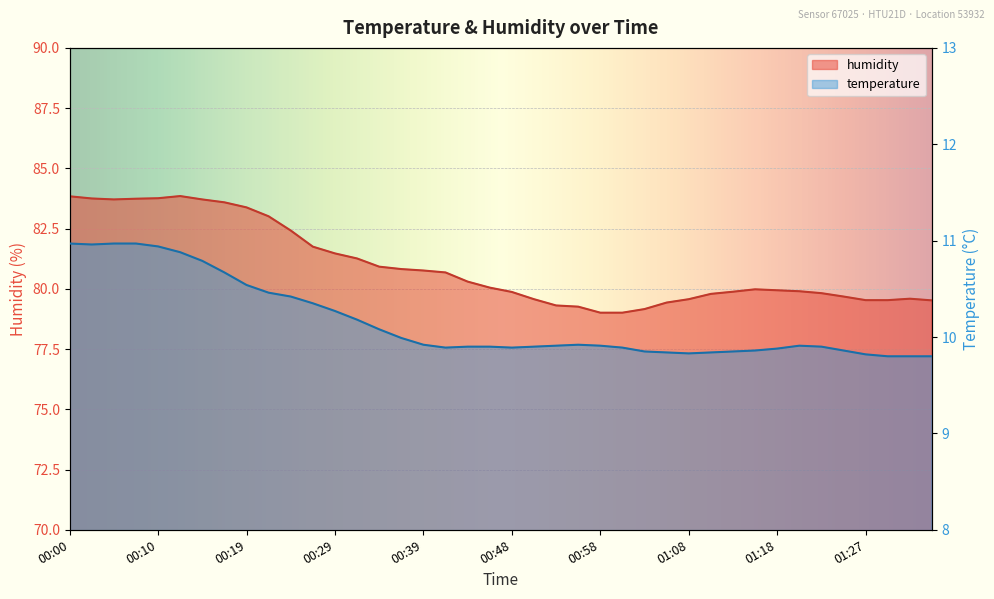

List the series in order of their overall mean, lowest first.

temperature, humidity